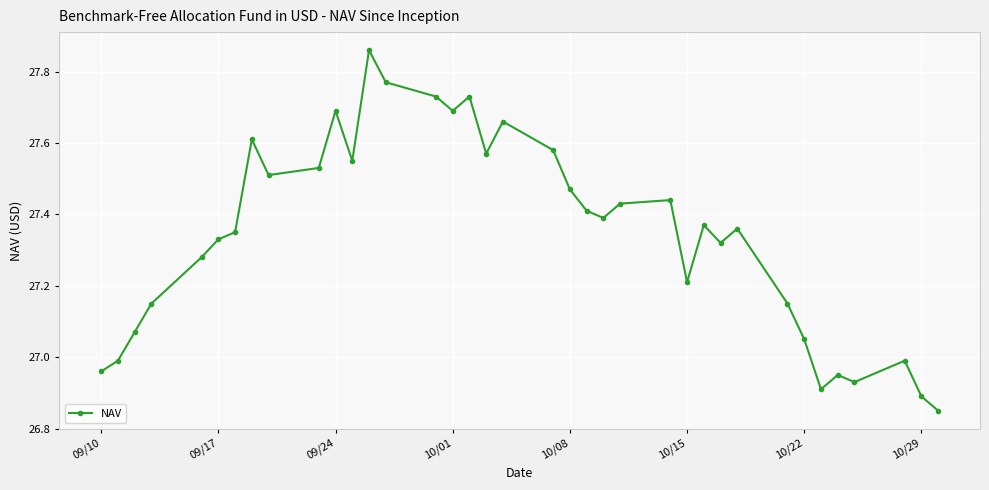

What is the difference between the maximum and minimum values?

1.0